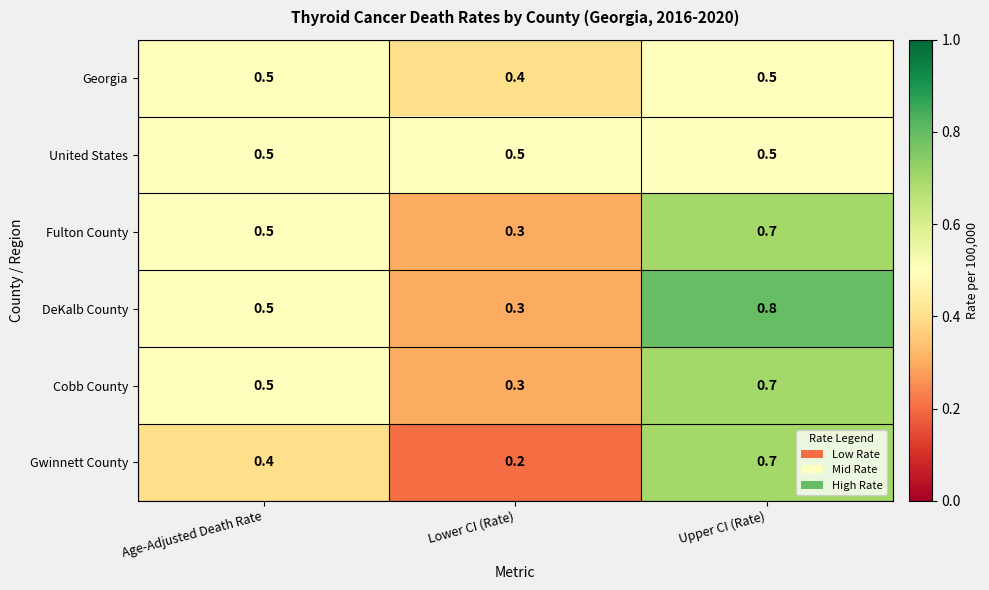

At which category does the chart reach its peak across all series?

Upper CI (Rate)